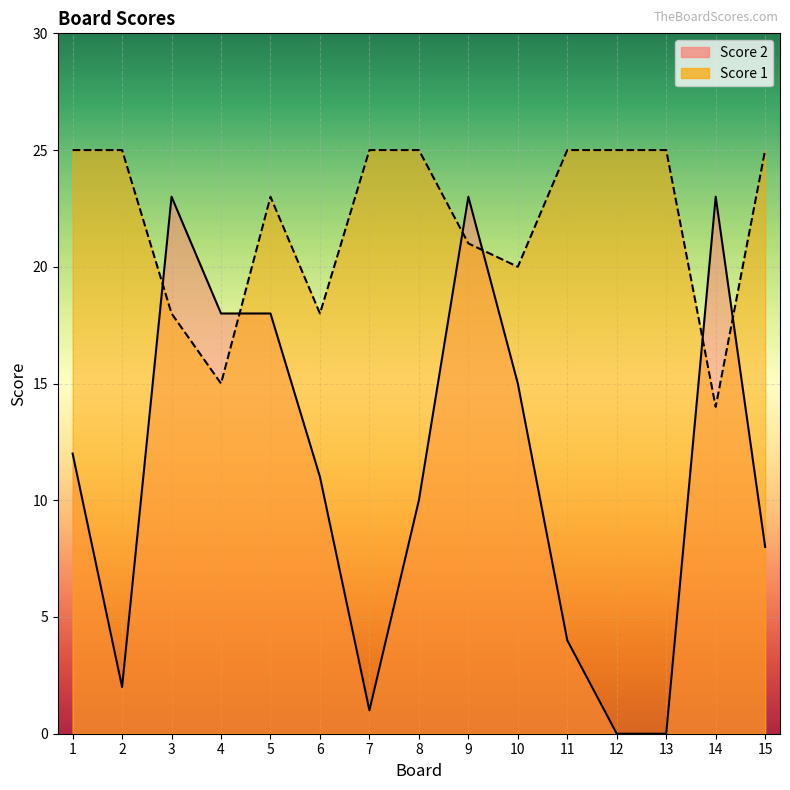

At which category does Score 1 reach its first local valley?

4